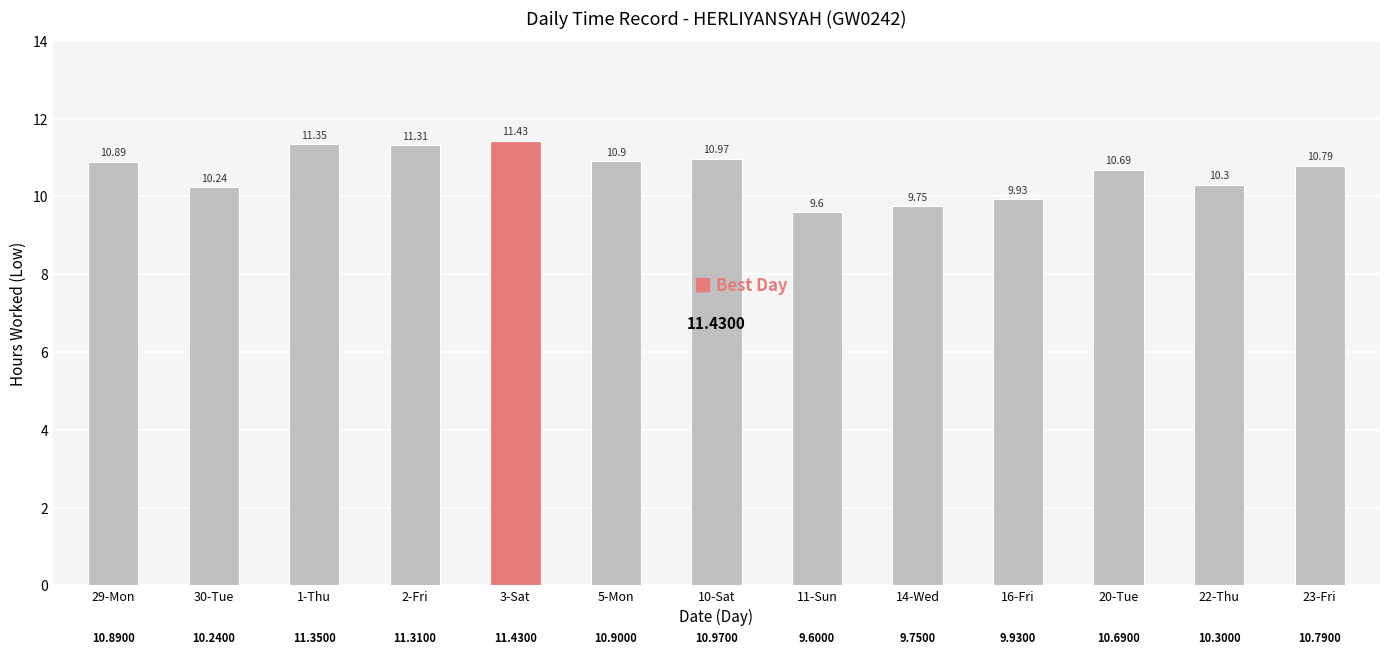

At which category does the chart reach its peak across all series?

3-Sat